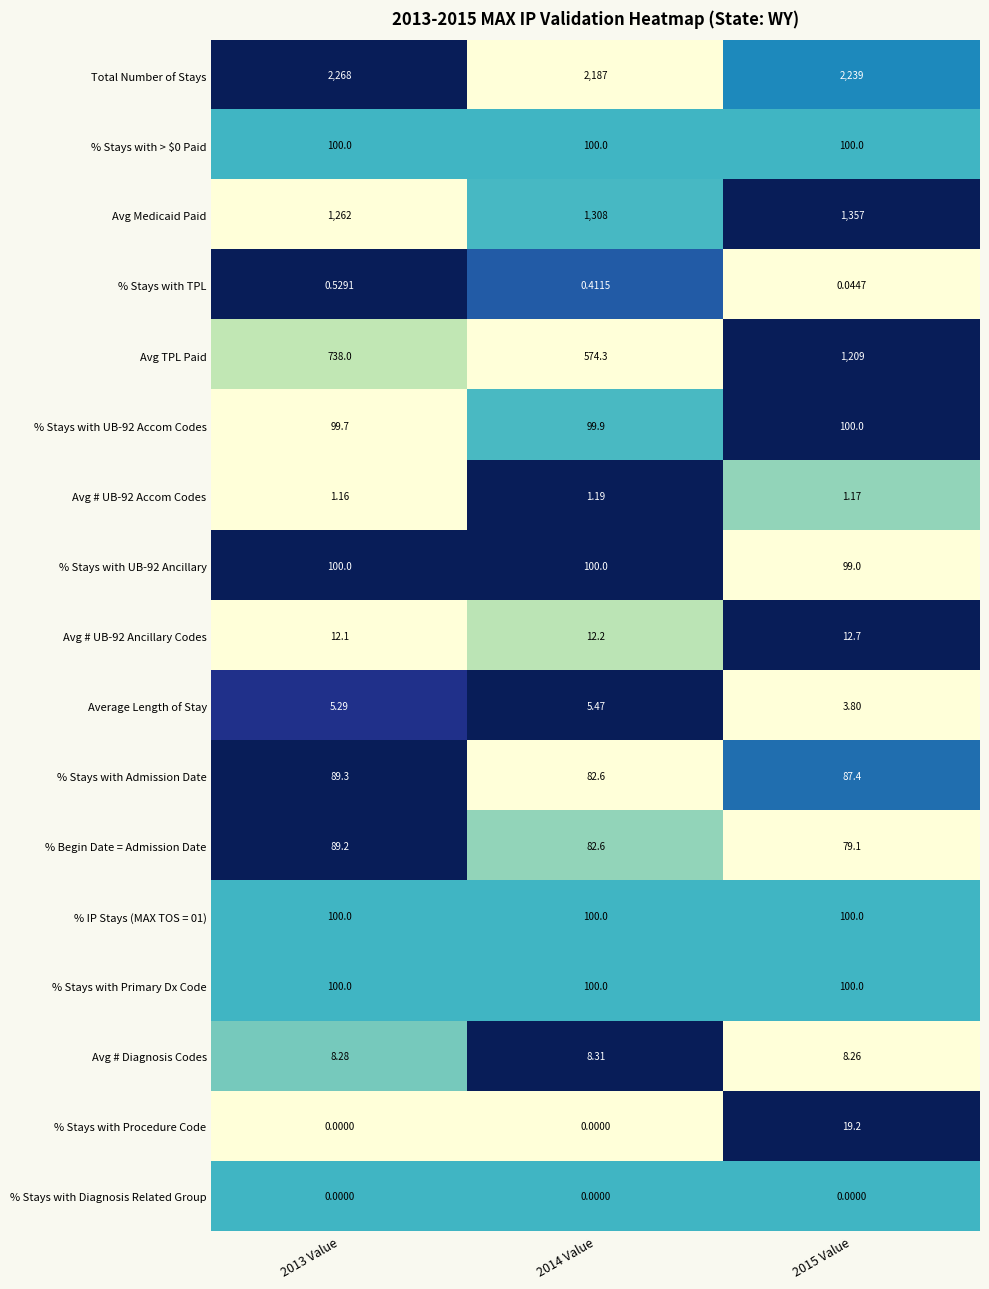

Which series has the largest range (max minus min)?

Avg TPL Paid